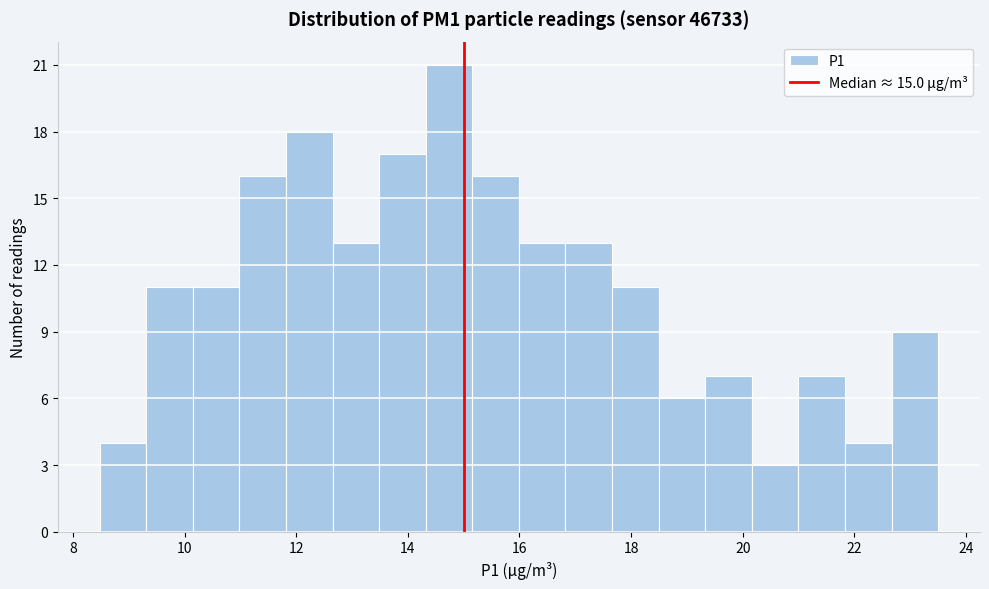

Reading left to right, transcribe this chart: for each bar, give the range it covers on the x-axis and its height. Neither the bar edges nor the heights are printed on the chart, so give them approximately, as read against the axes.

8.4 to 9.4: 4
9.4 to 10.2: 11
10.2 to 11.0: 11
11.0 to 11.8: 16
11.8 to 12.6: 18
12.6 to 13.4: 13
13.4 to 14.4: 17
14.4 to 15.2: 21
15.2 to 16.0: 16
16.0 to 16.8: 13
16.8 to 17.6: 13
17.6 to 18.4: 11
18.4 to 19.4: 6
19.4 to 20.2: 7
20.2 to 21.0: 3
21.0 to 21.8: 7
21.8 to 22.6: 4
22.6 to 23.6: 9